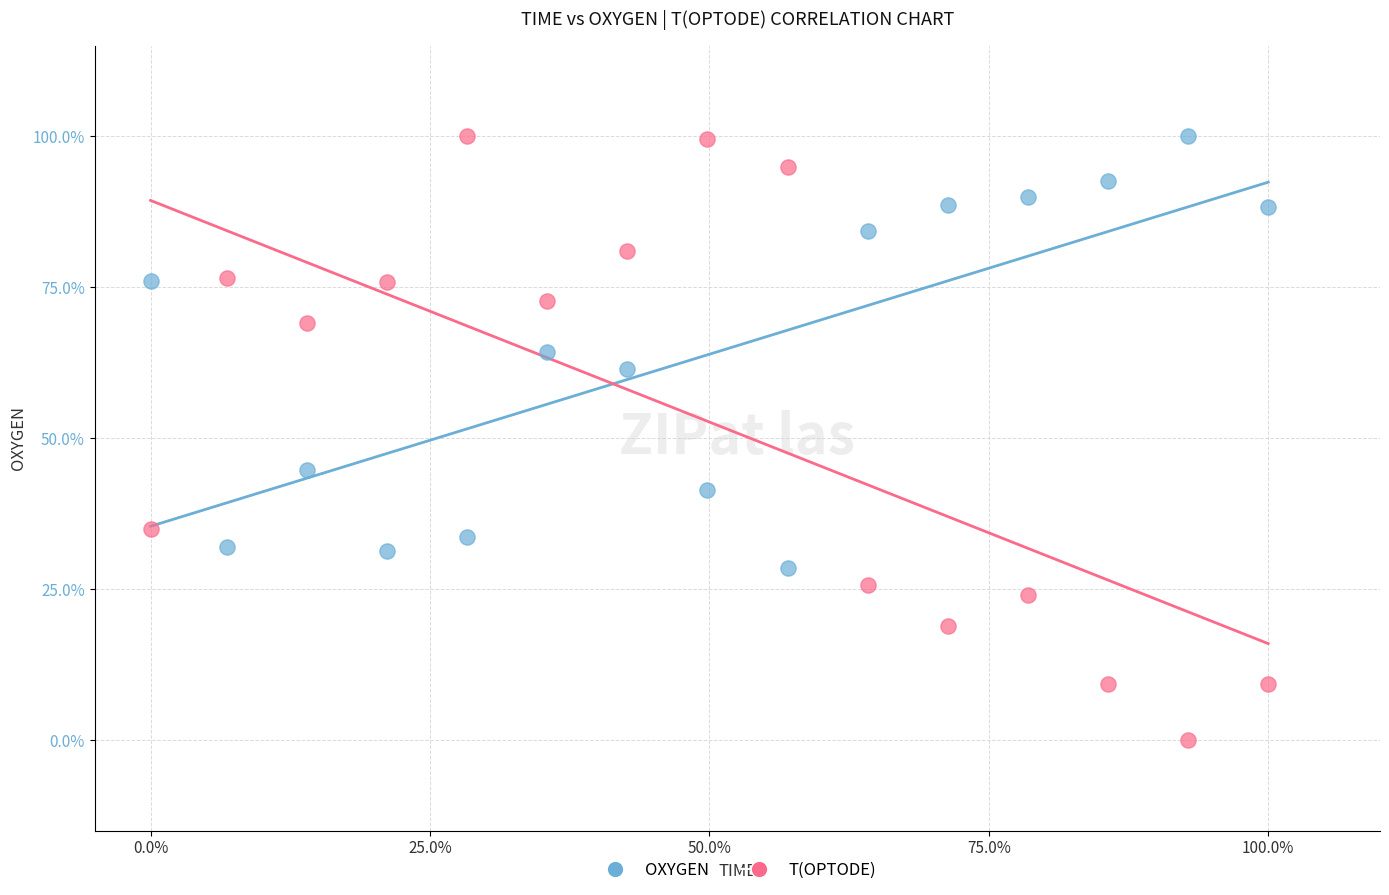

Which series has the largest Y range (max minus min)?

T(OPTODE)